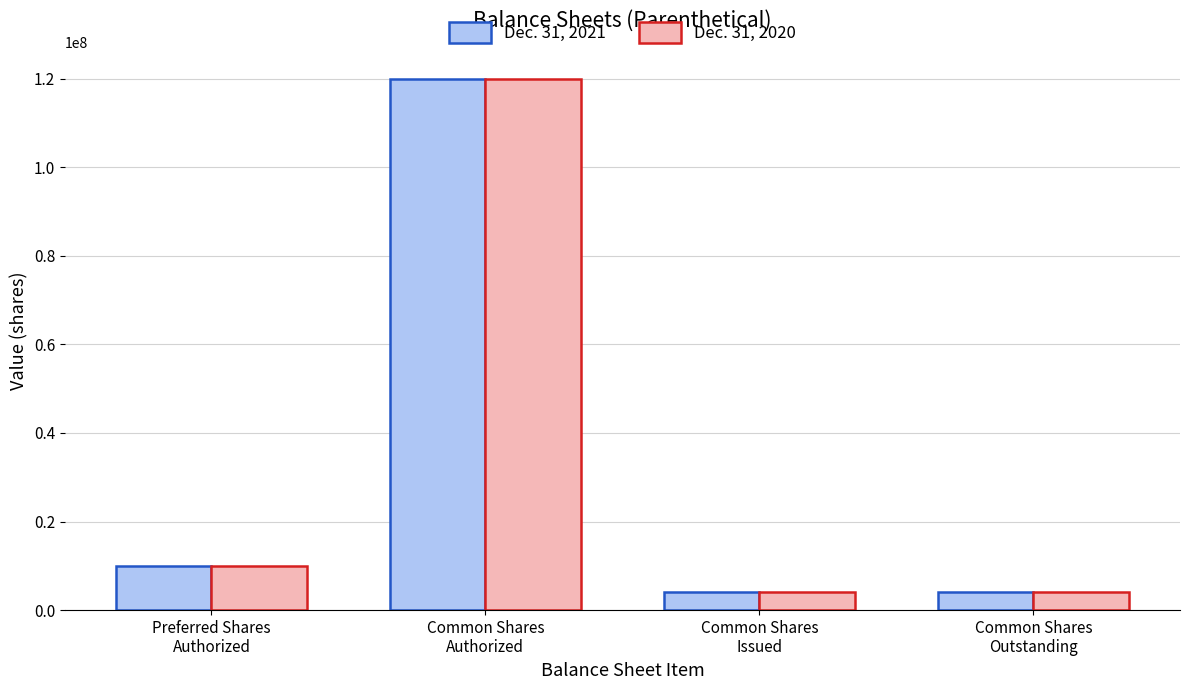

Which series has the largest range (max minus min)?

Dec. 31, 2020